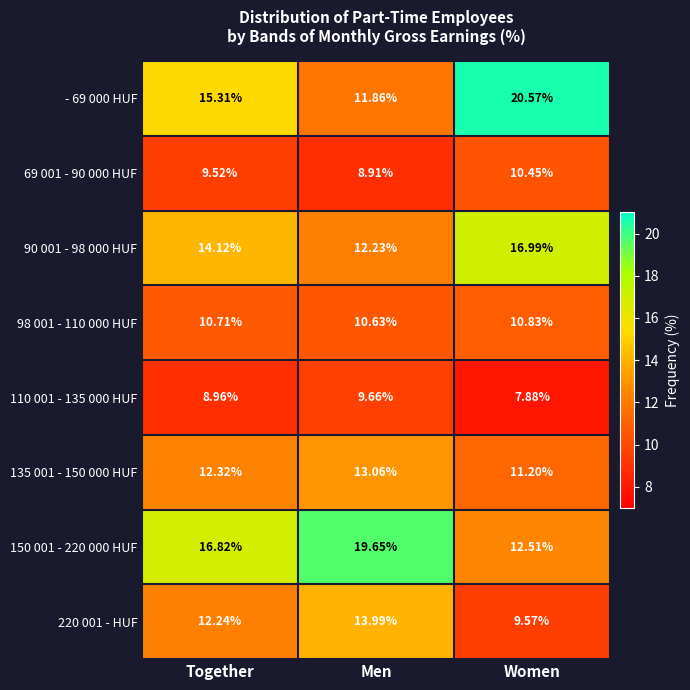

Where is 150 001 - 220 000 HUF nearest to the value 16?

Together